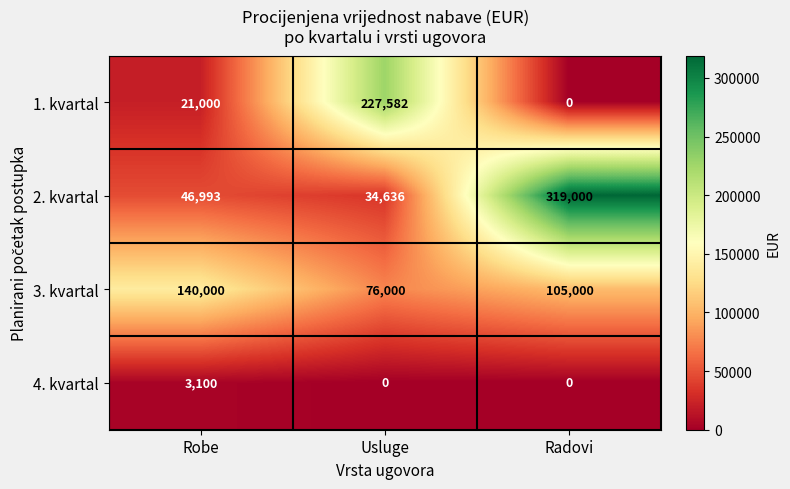

What is the sum of the 2. kvartal values at Usluge and Radovi?

353636